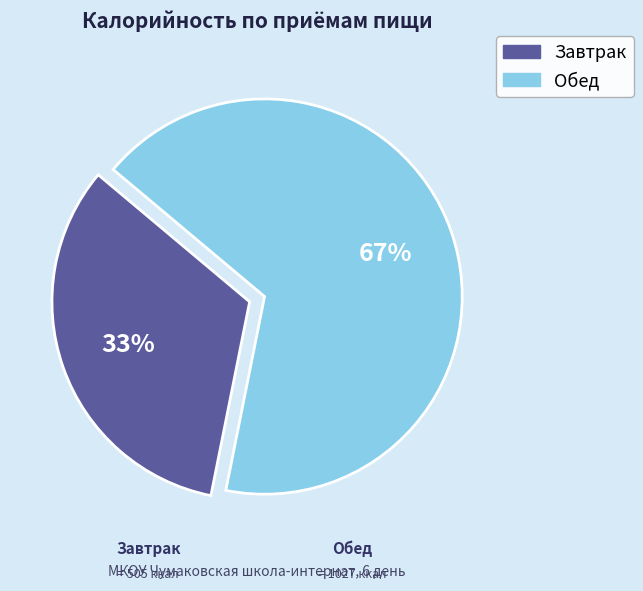

Combined, do Завтрак and Обед account for over 50%?

Yes